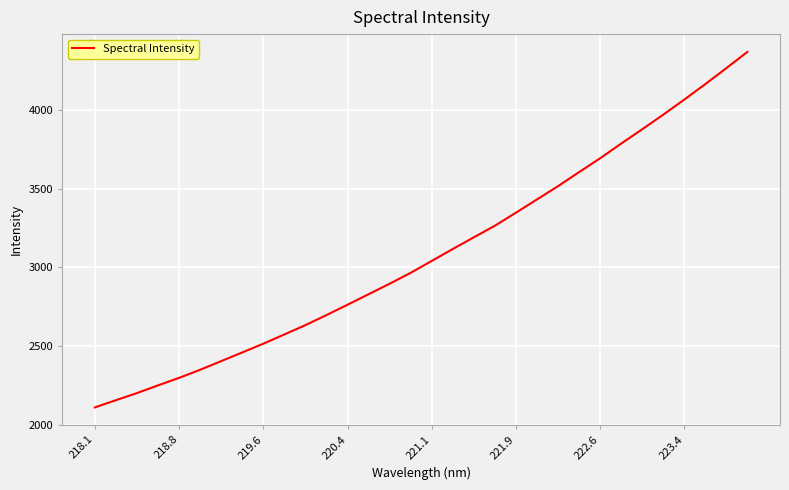

Does the chart display data point markers on the line(s)?

No